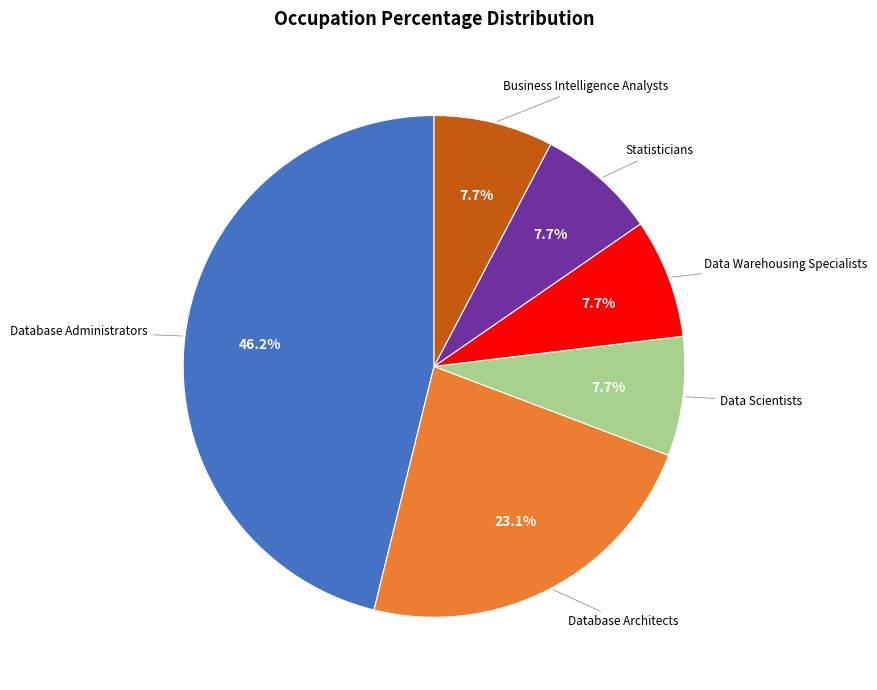

Is there any slice that represents more than half of the pie?

No